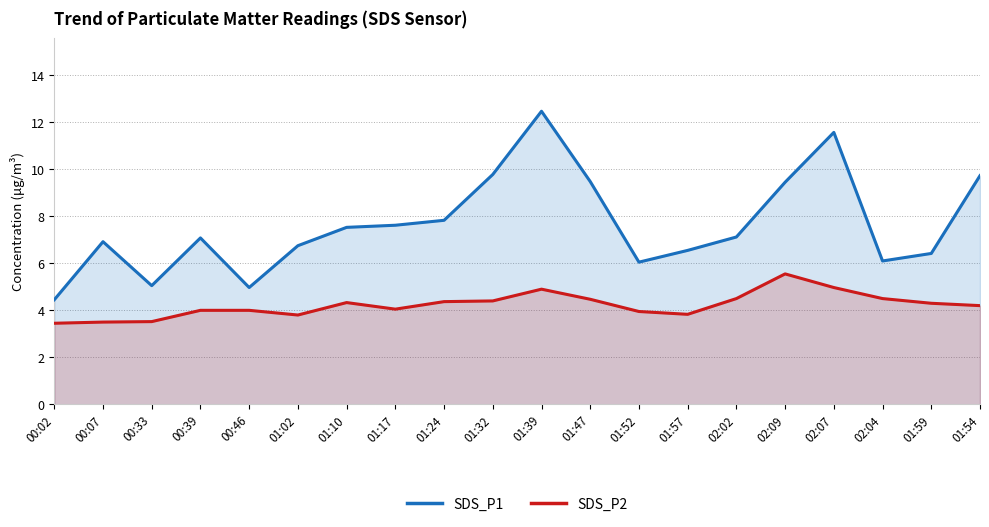

Reading left to right, transcribe all the data shown in this chart.

SDS_P1: 4.5	6.9	5.0	7.1	5.0	6.8	7.5	7.6	7.8	9.8	12.5	9.5	6.0	6.5	7.1	9.4	11.6	6.1	6.4	9.7
SDS_P2: 3.5	3.5	3.5	4.0	4.0	3.8	4.3	4.0	4.4	4.4	4.9	4.5	4.0	3.8	4.5	5.5	5.0	4.5	4.3	4.2